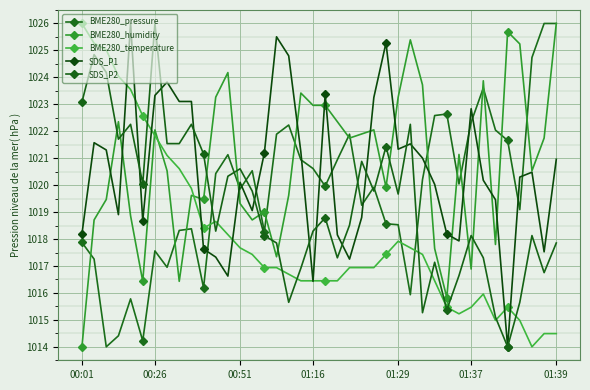

What is the minimum value shown in the chart?

1014.0